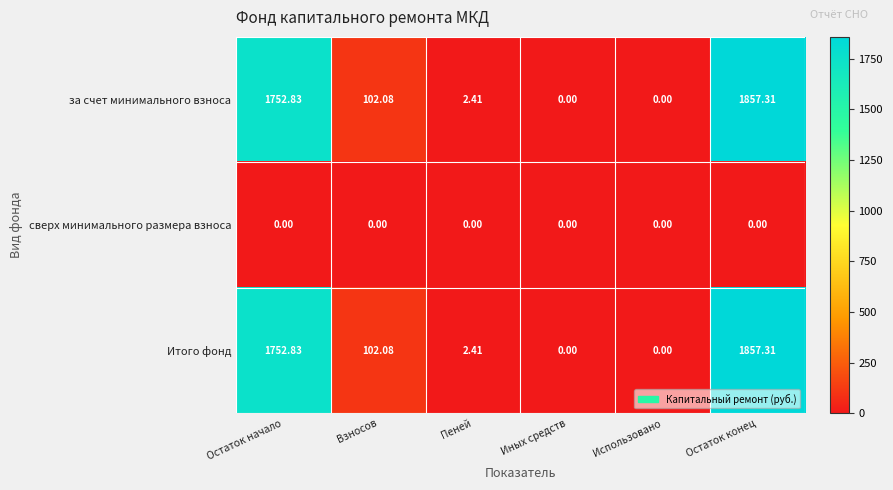

What is the total value across all series at Остаток начало?

3505.7